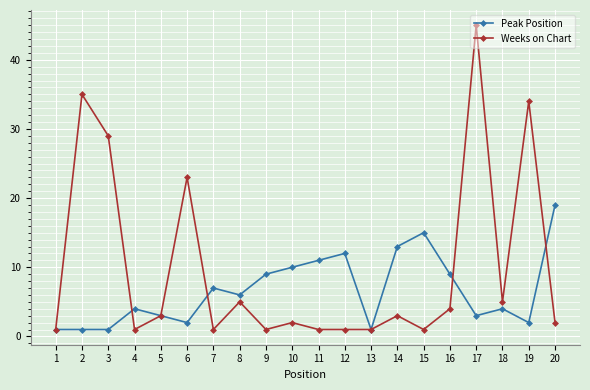

Reading left to right, transcribe all the data shown in this chart.

Peak Position: 1=1	2=1	3=1	4=4	5=3	6=2	7=7	8=6	9=9	10=10	11=11	12=12	13=1	14=13	15=15	16=9	17=3	18=4	19=2	20=19
Weeks on Chart: 1=1	2=35	3=29	4=1	5=3	6=23	7=1	8=5	9=1	10=2	11=1	12=1	13=1	14=3	15=1	16=4	17=45	18=5	19=34	20=2